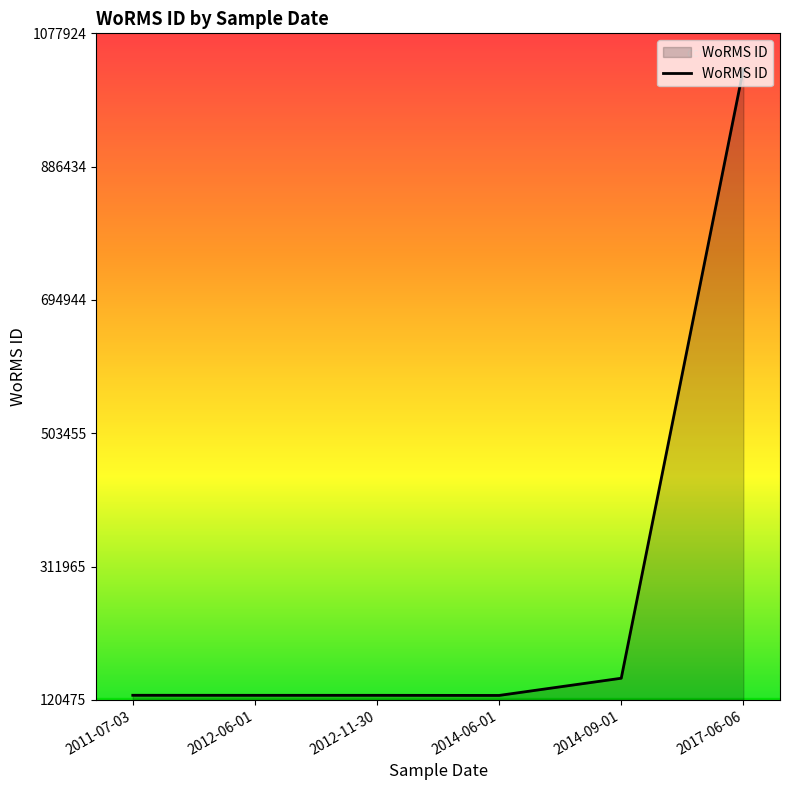

The chart shows a value of 198082 at 2012-11-30. True or false?

False